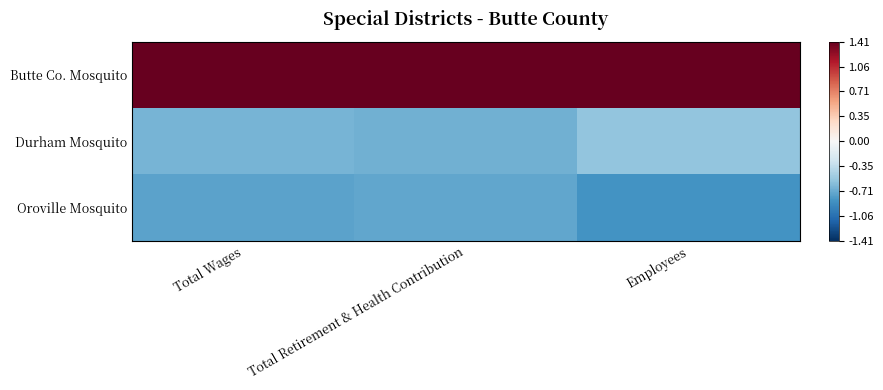

Reading left to right, extract all data points from this chart.

Butte Co. Mosquito: Total Wages=1.4	Total Retirement & Health Contribution=1.4	Employees=1.4
Durham Mosquito: Total Wages=-0.7	Total Retirement & Health Contribution=-0.7	Employees=-0.6
Oroville Mosquito: Total Wages=-0.8	Total Retirement & Health Contribution=-0.7	Employees=-0.8